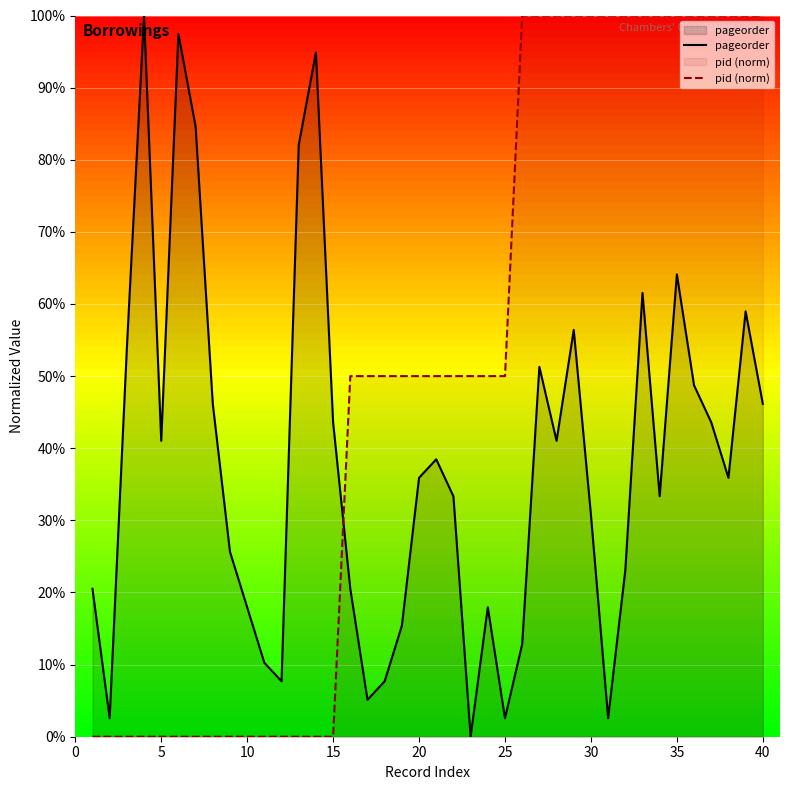

True or false: pageorder and pid (norm) intersect in this chart.

True